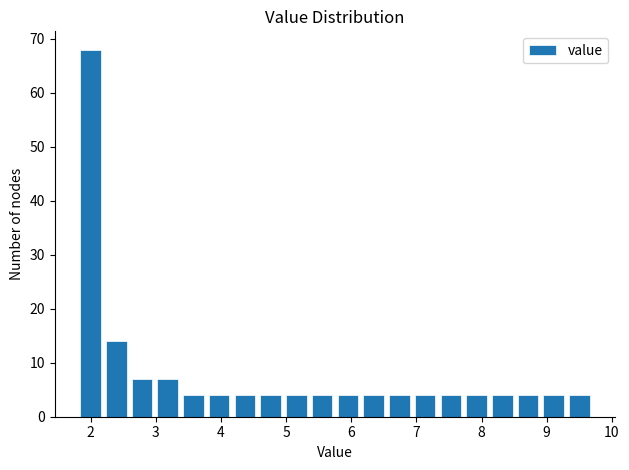

Around what value on the x-axis is the tallest bar? Give the approximate position of its centre, as read against the axis.

2.0